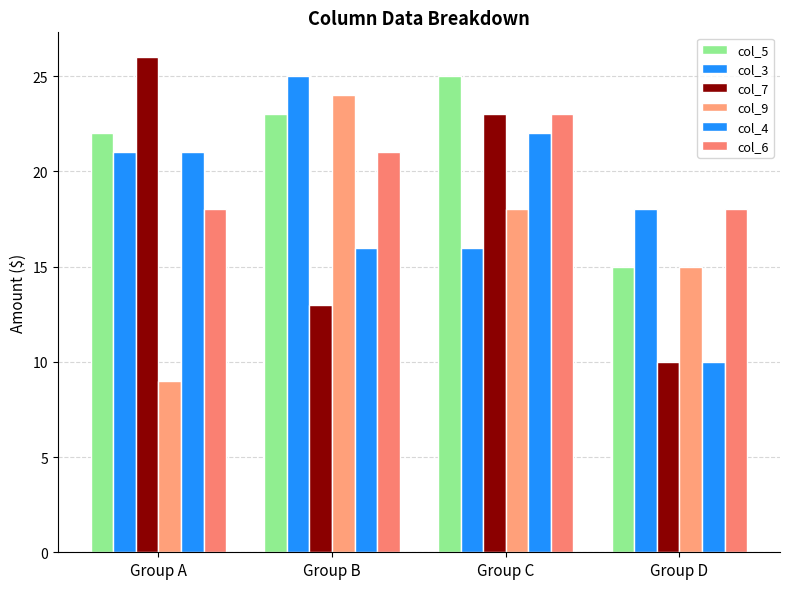

How many bars are there in each group?

6